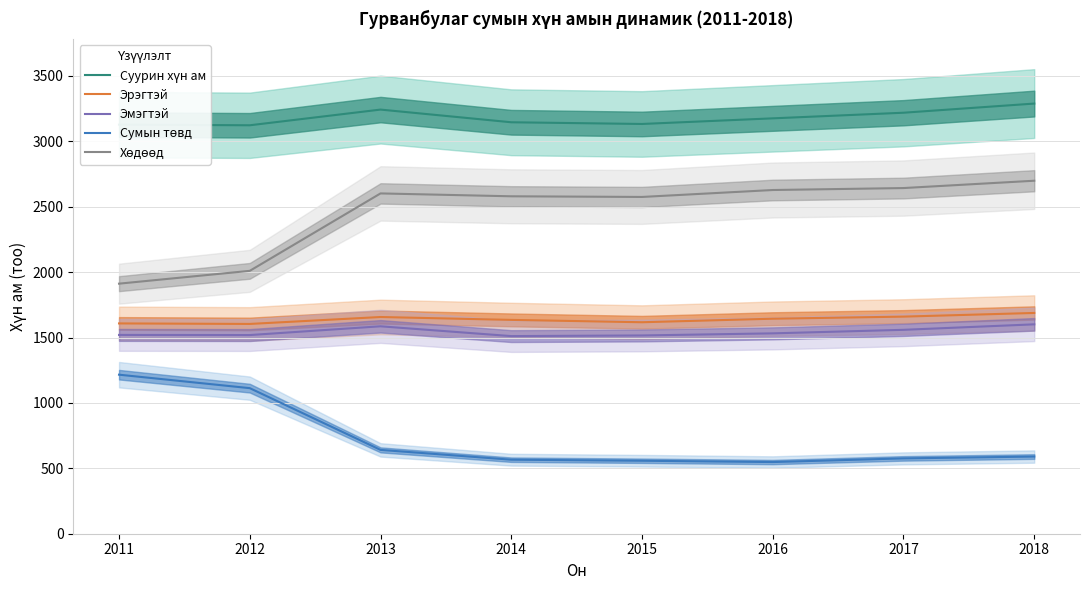

True or false: Эрэгтэй and Суурин хүн ам cross at least once.

False